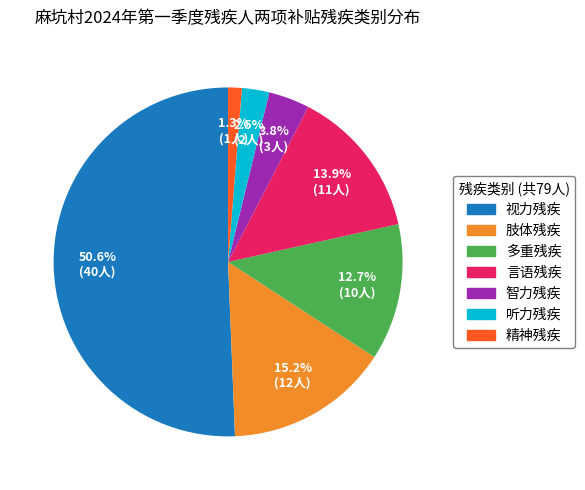

The 言语残疾 slice represents 25% of the pie. True or false?

False